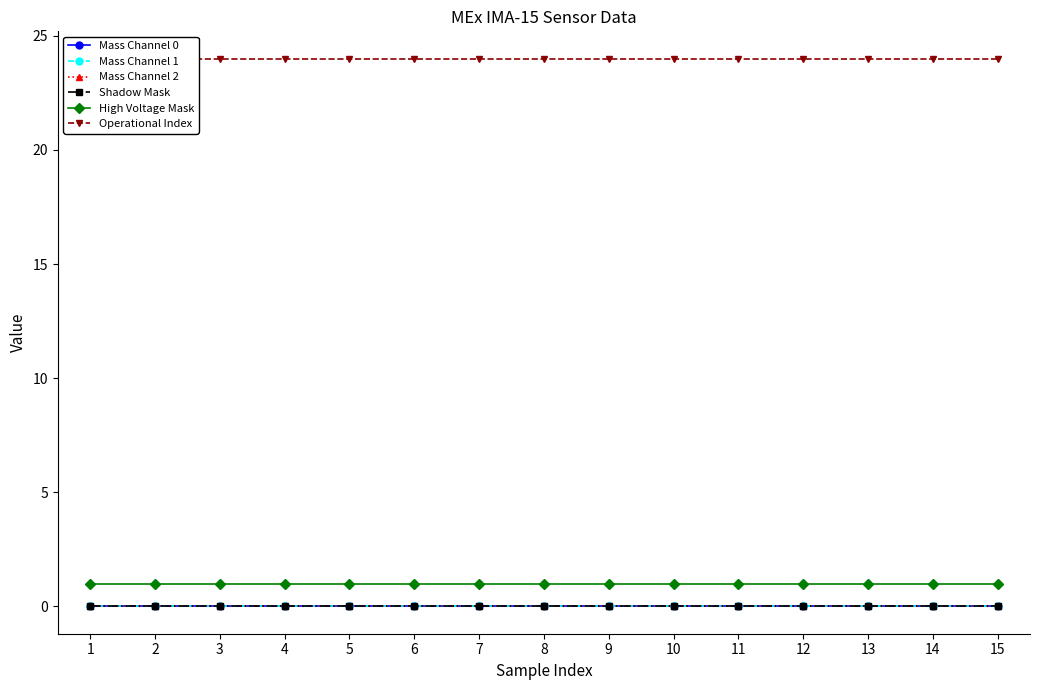

Reading left to right, transcribe all the data shown in this chart.

Mass Channel 0: 0	0	0	0	0	0	0	0	0	0	0	0	0	0	0
Mass Channel 1: 0	0	0	0	0	0	0	0	0	0	0	0	0	0	0
Mass Channel 2: 0	0	0	0	0	0	0	0	0	0	0	0	0	0	0
Shadow Mask: 0	0	0	0	0	0	0	0	0	0	0	0	0	0	0
High Voltage Mask: 1	1	1	1	1	1	1	1	1	1	1	1	1	1	1
Operational Index: 24	24	24	24	24	24	24	24	24	24	24	24	24	24	24